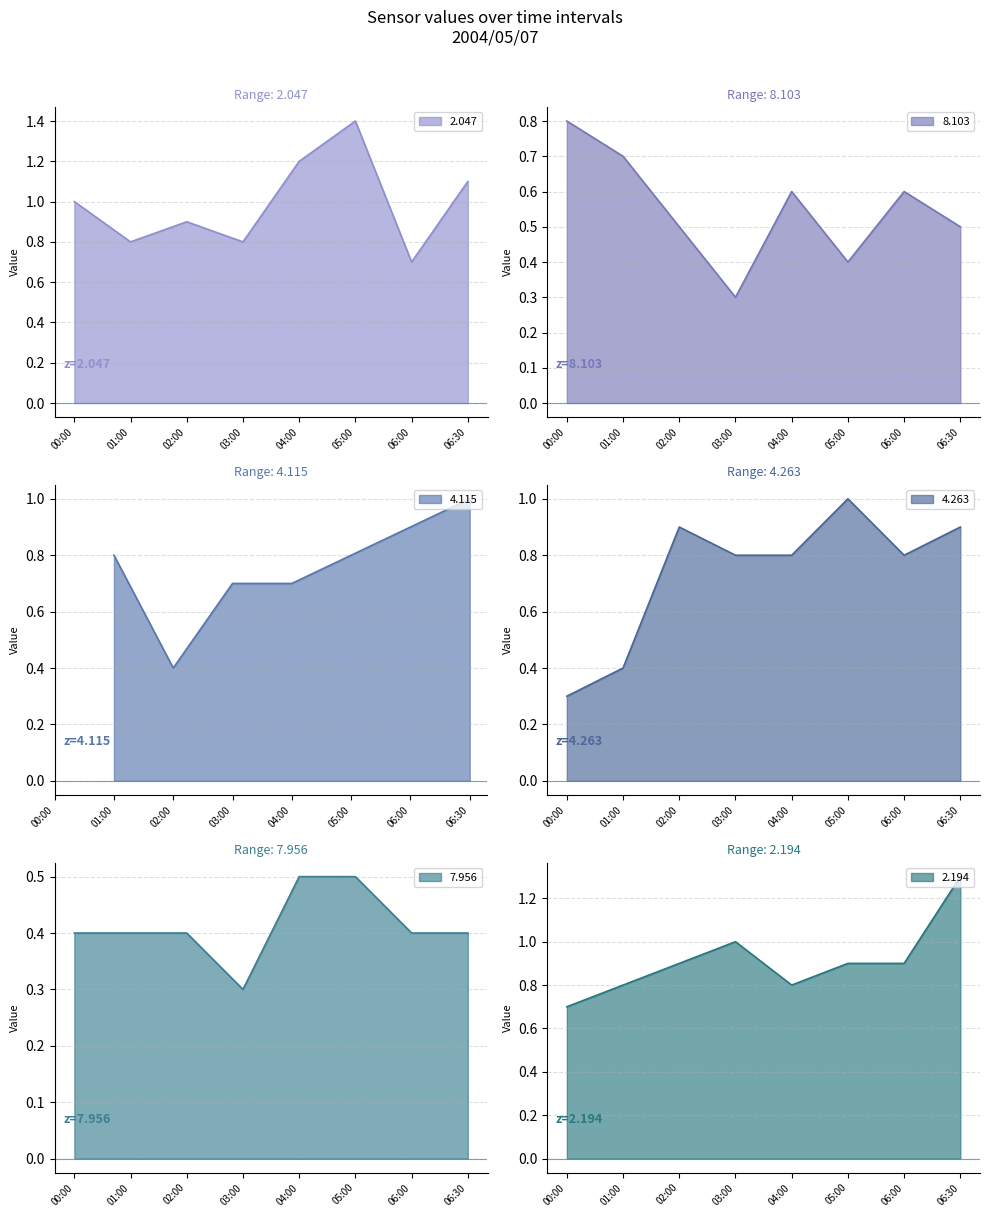

What is the highest value of the 2.047 series?

1.4